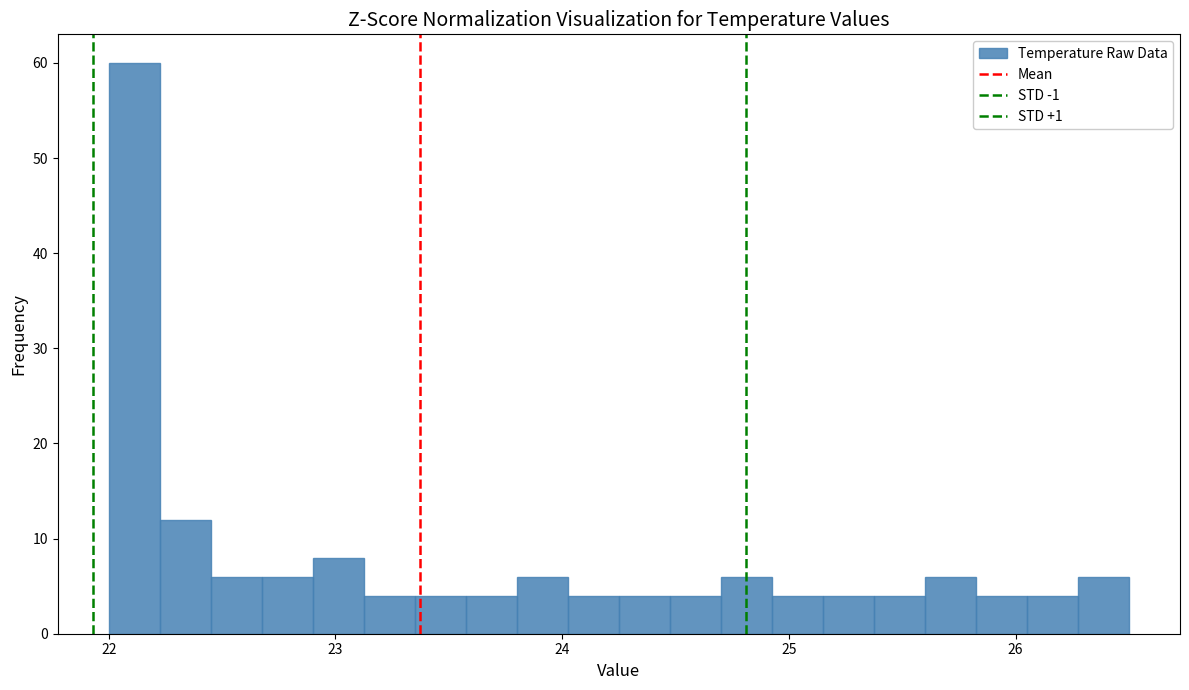

Read against the x-axis, roughly where is the centre of the tallest bar?

22.1